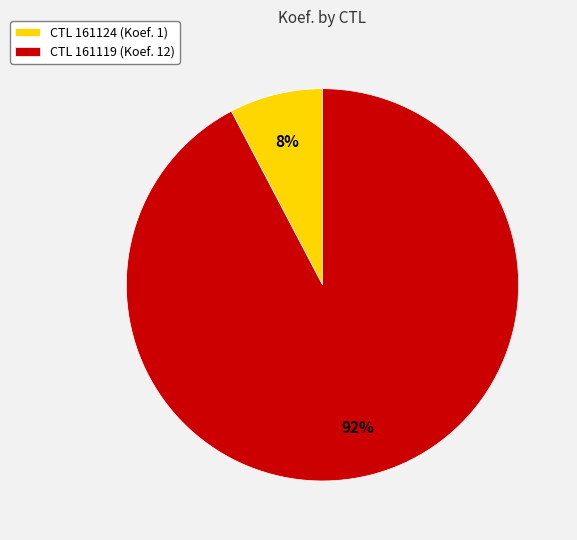

What percentage is the CTL 161119 (Koef. 12) slice, to the nearest percent?

92%